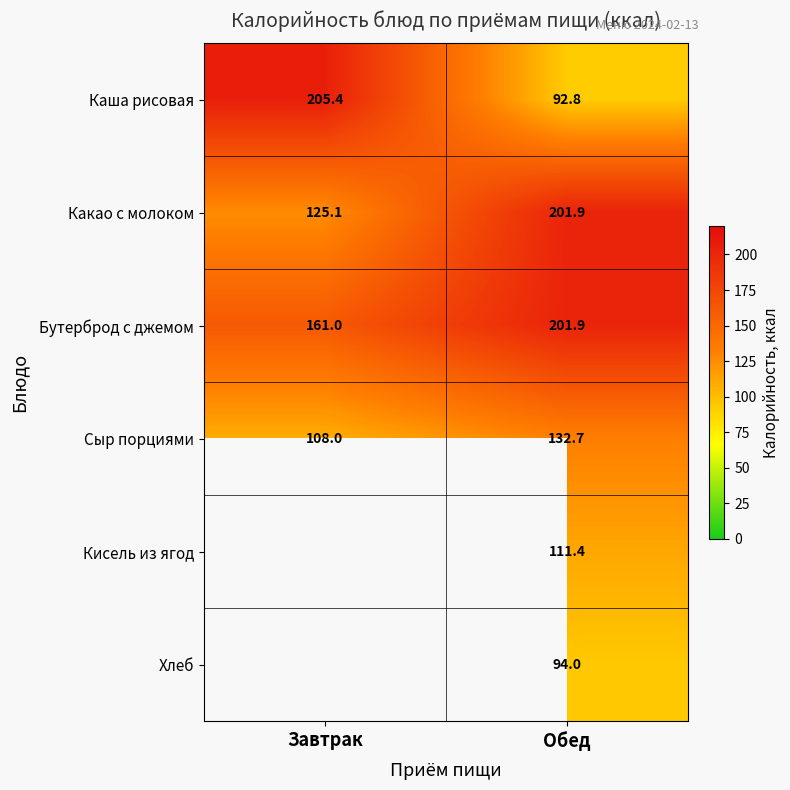

Where does the Бутерброд с джемом series first go above 201?

Обед